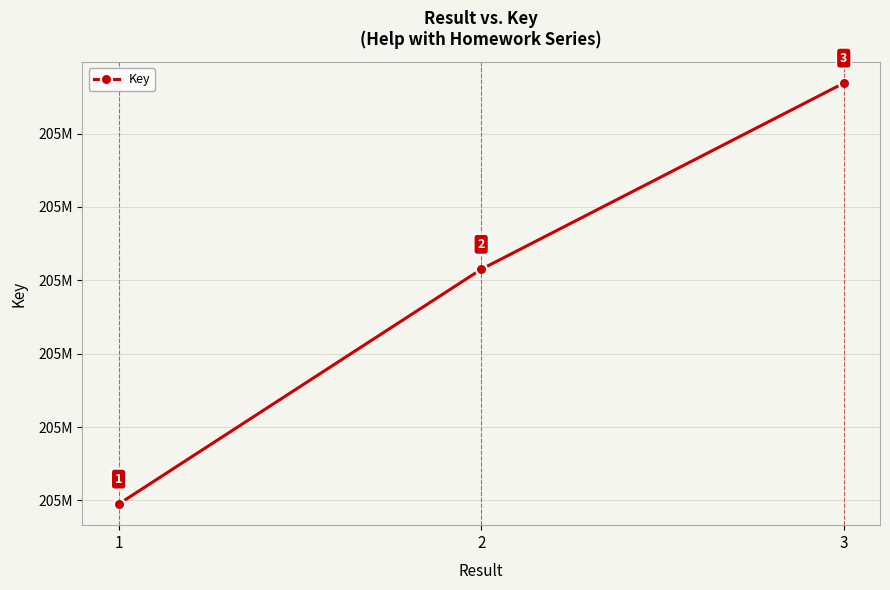

Does the chart have visible grid lines?

Yes